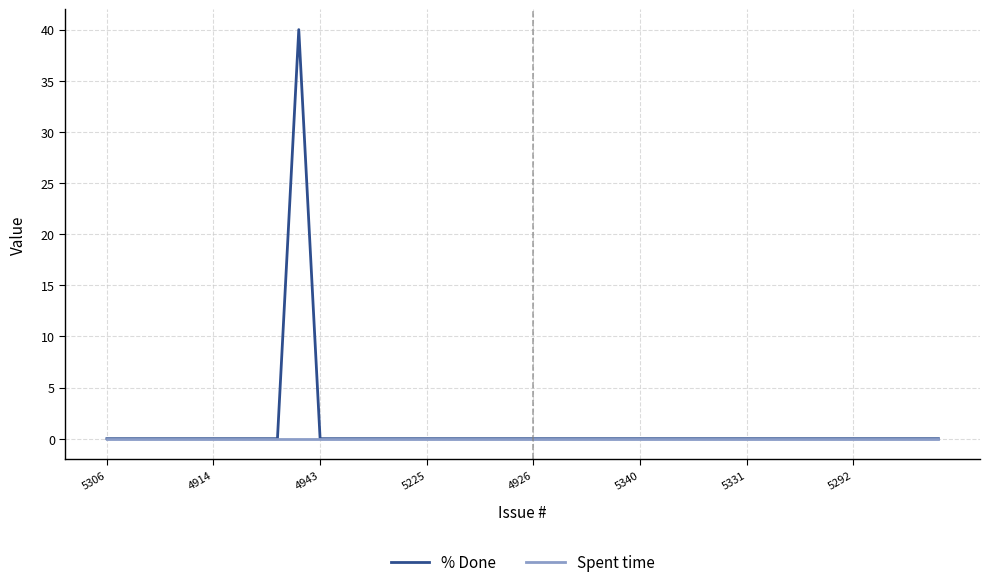

Which series has the largest range (max minus min)?

% Done